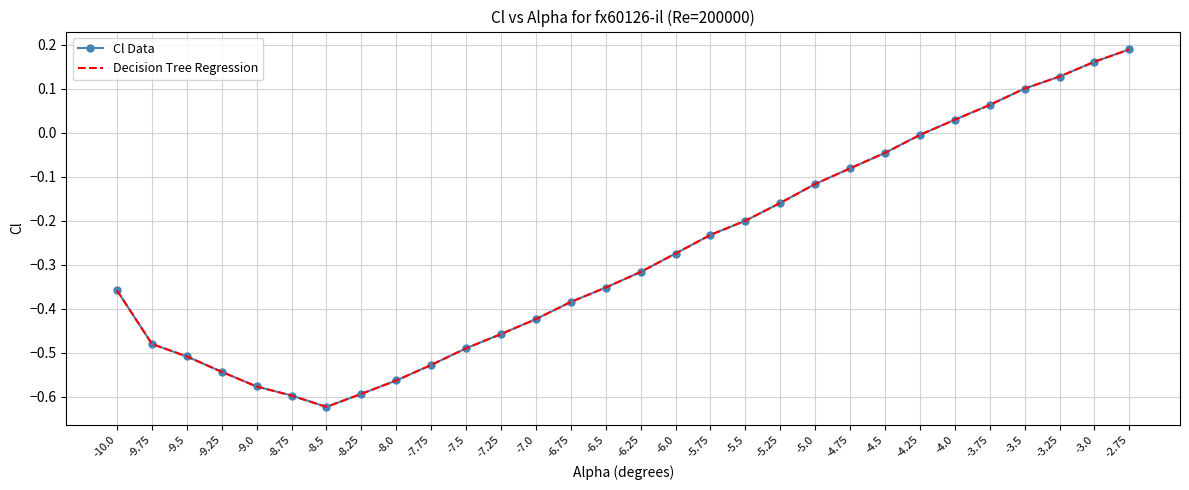

Rank the series at -3.75 from lowest to highest value.

Cl Data, Decision Tree Regression